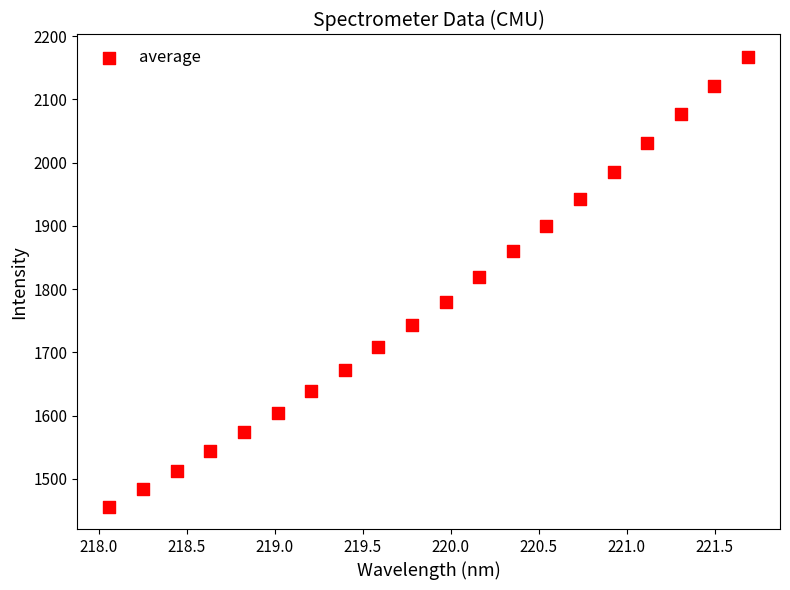

What is the range of X values (max minus min)?

3.6